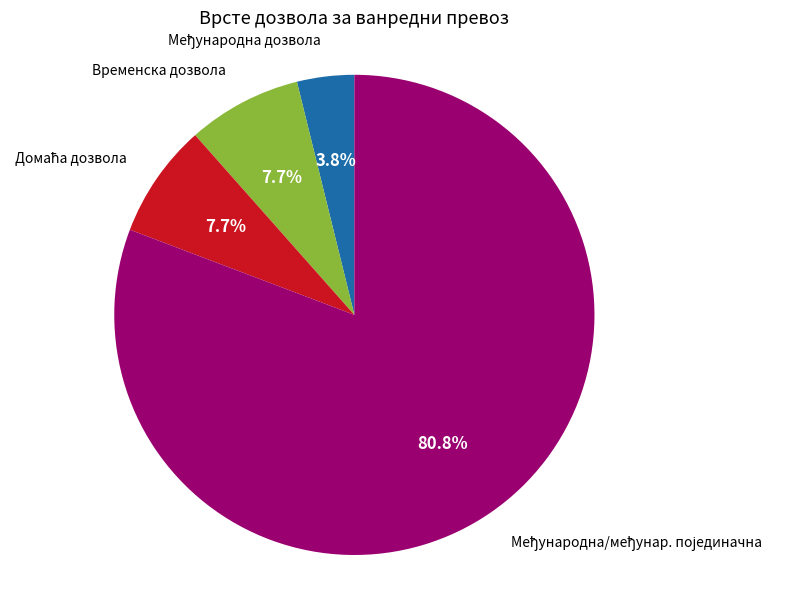

Is there any slice that represents more than half of the pie?

Yes